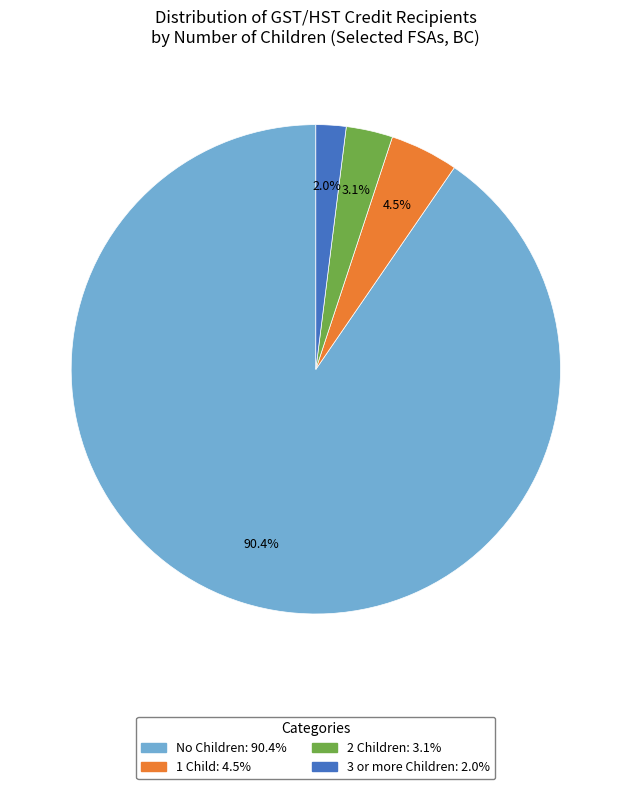

Does any single category account for the majority?

Yes